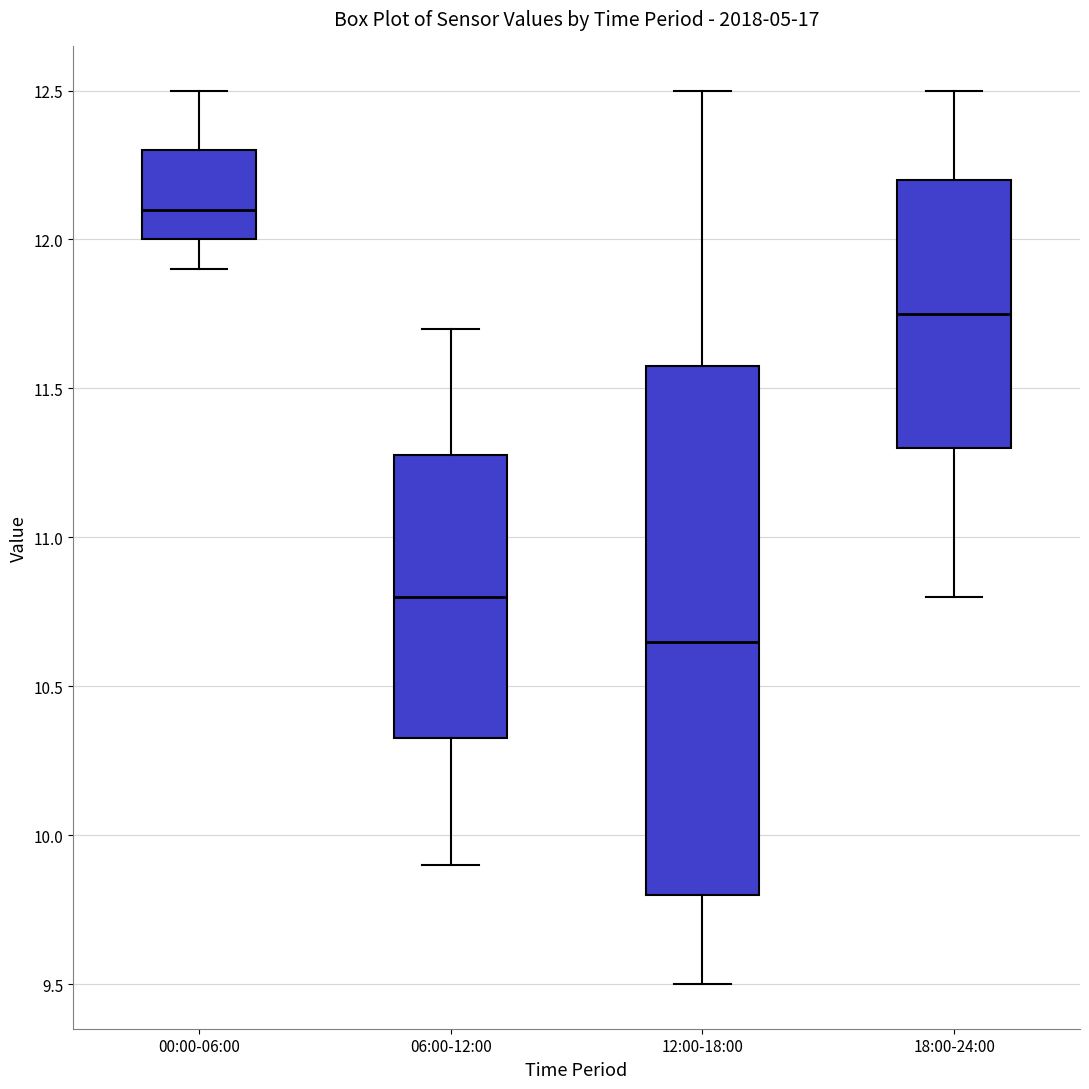

Comparing the boxes themselves (not the whiskers), which one is the tallest?

12:00-18:00